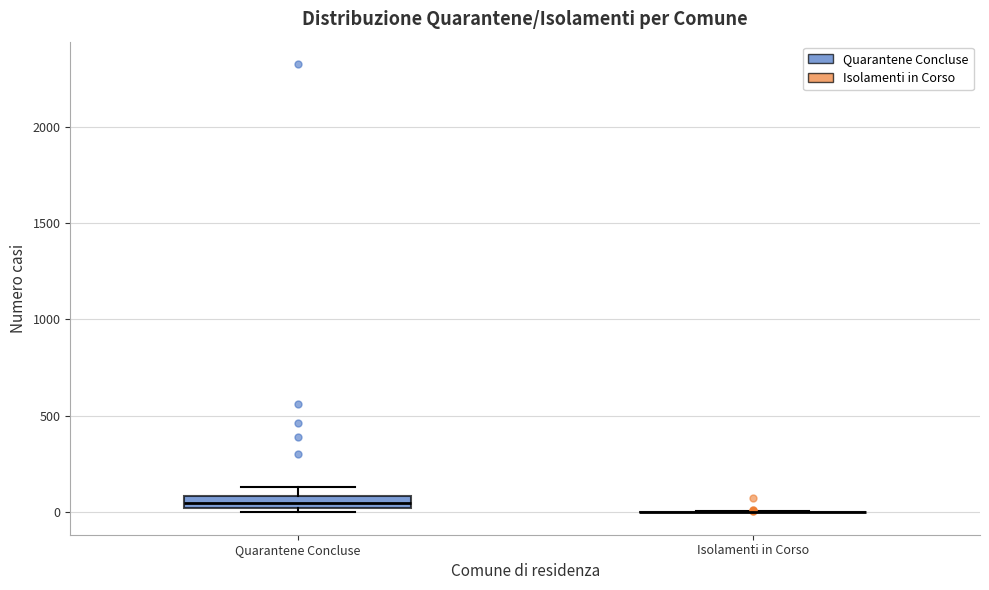

Which box is the tallest, from its lower edge to its upper edge?

Quarantene Concluse